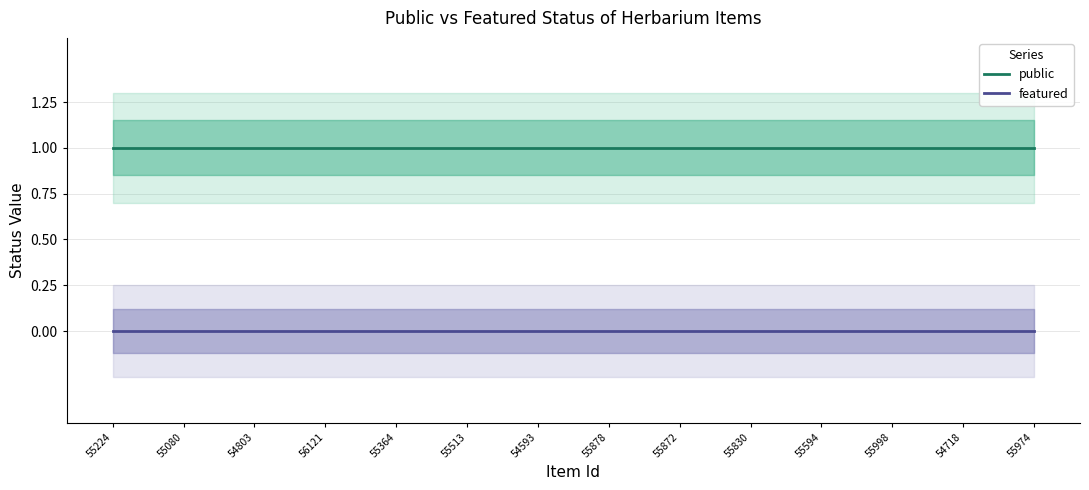

Between 54718 and 54593, which is larger?

54718